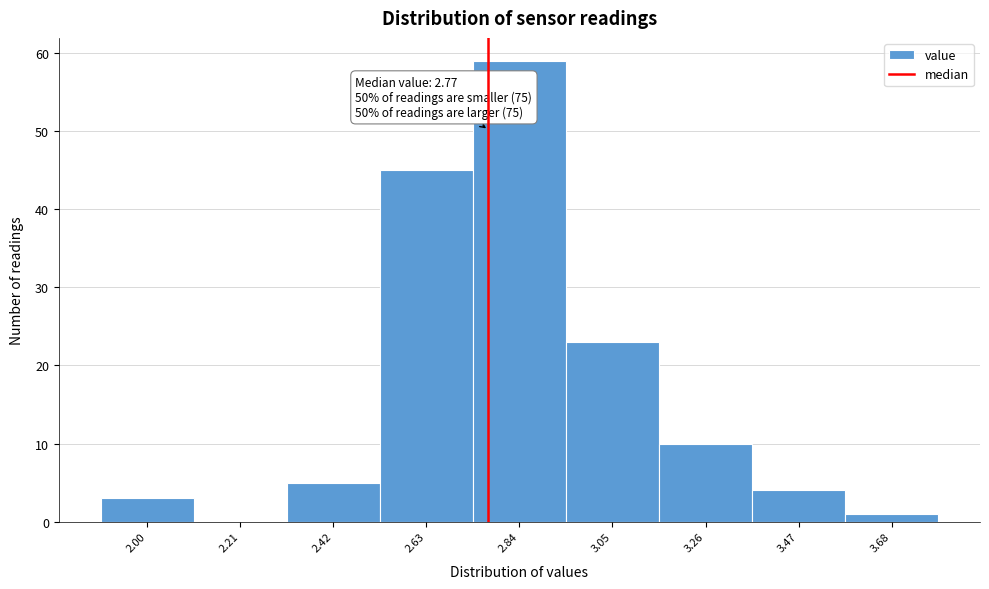

Which range on the x-axis has the tallest bar?

2.74 to 2.95